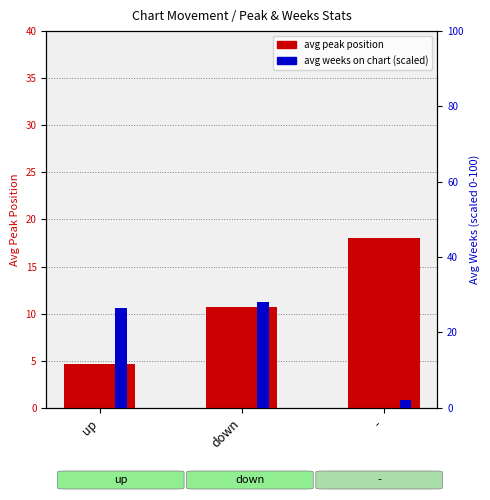

At up, list the series in order from largest to smallest.

avg weeks on chart (scaled), avg peak position